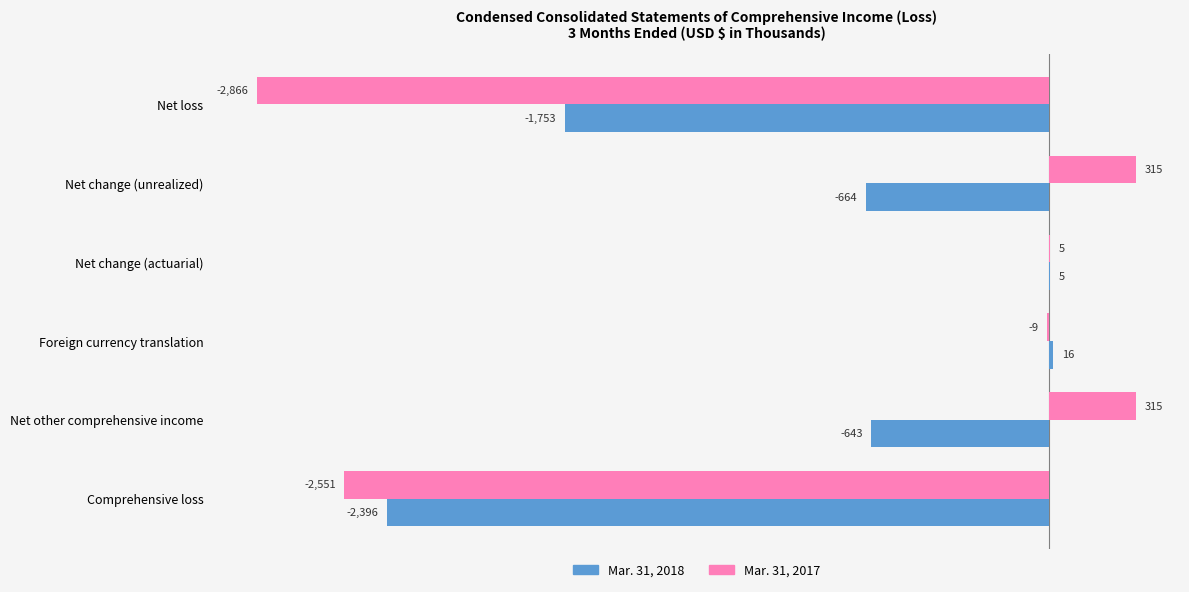

What is the sum of all Mar. 31, 2017 values?

-4791